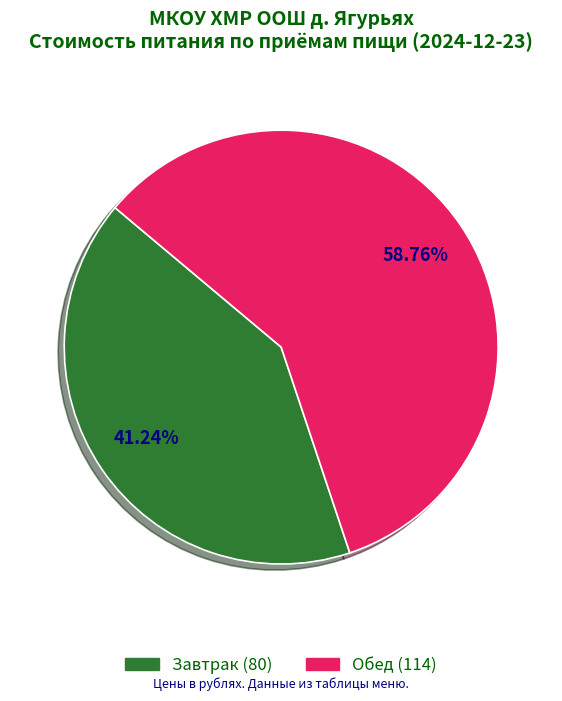

Is there any slice that represents more than half of the pie?

Yes